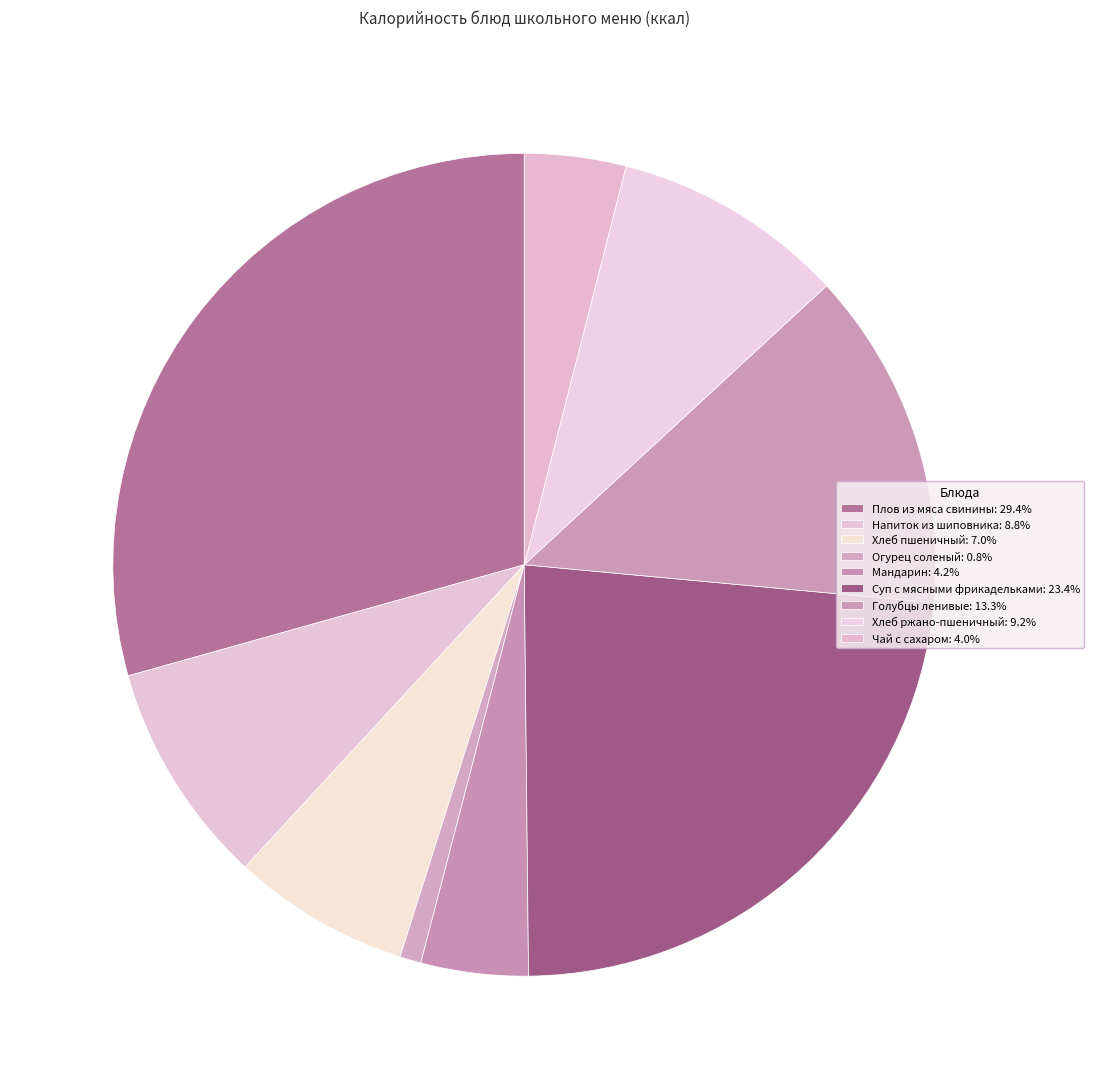

What portion of the pie excludes Огурец соленый?

99.2%